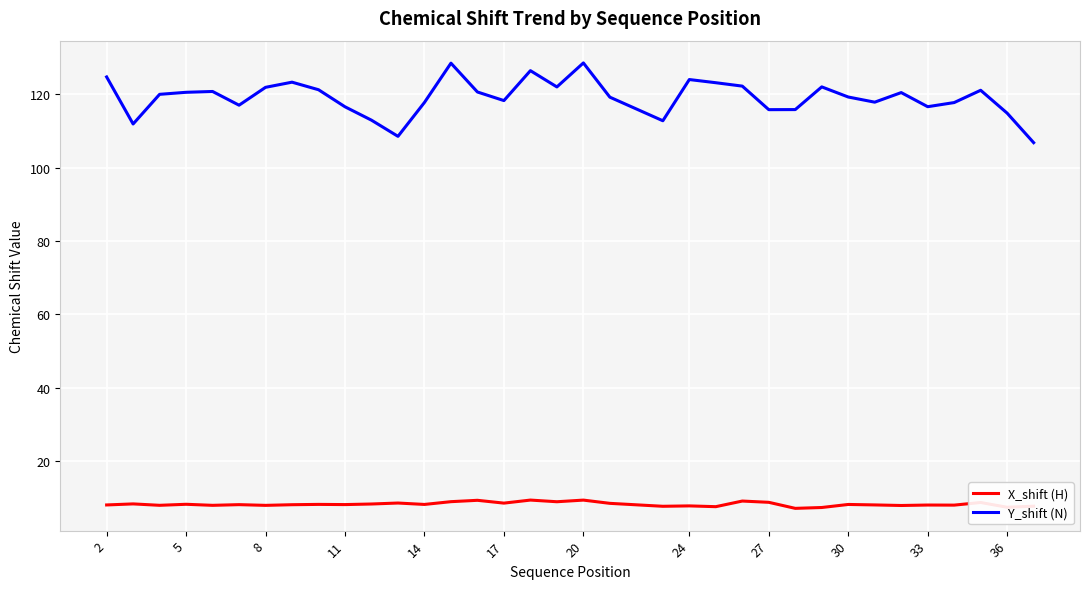

List the series in order of their overall mean, lowest first.

X_shift (H), Y_shift (N)